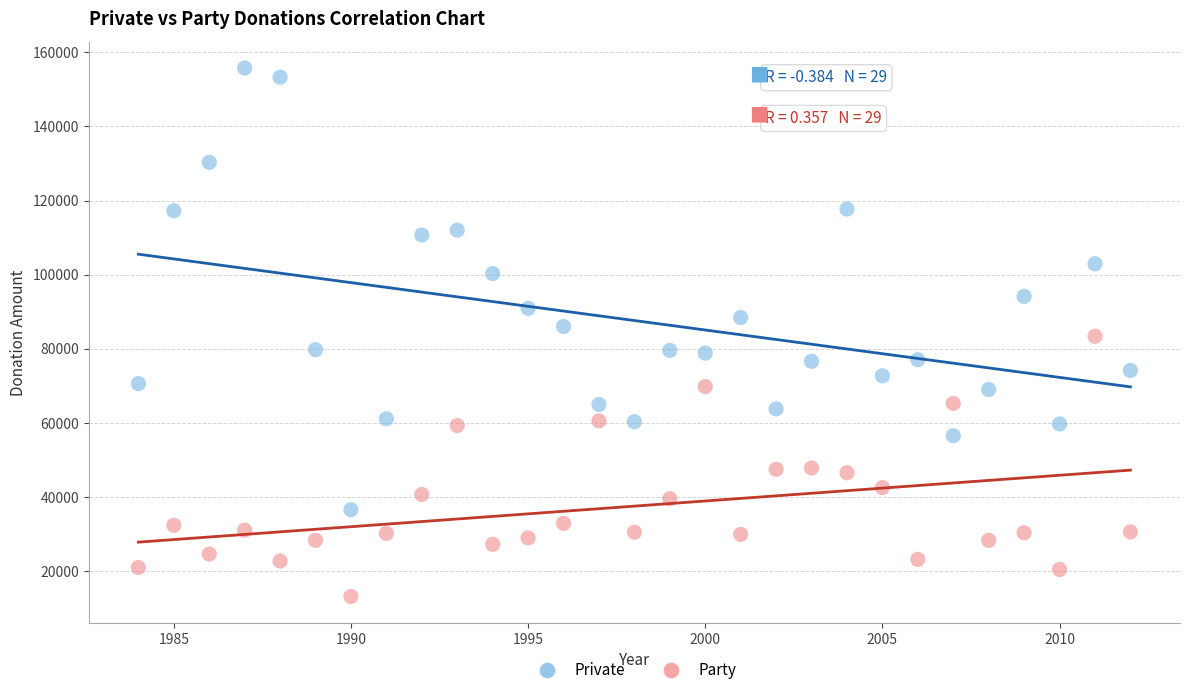

What are all the series names shown in the legend?

Private, Party